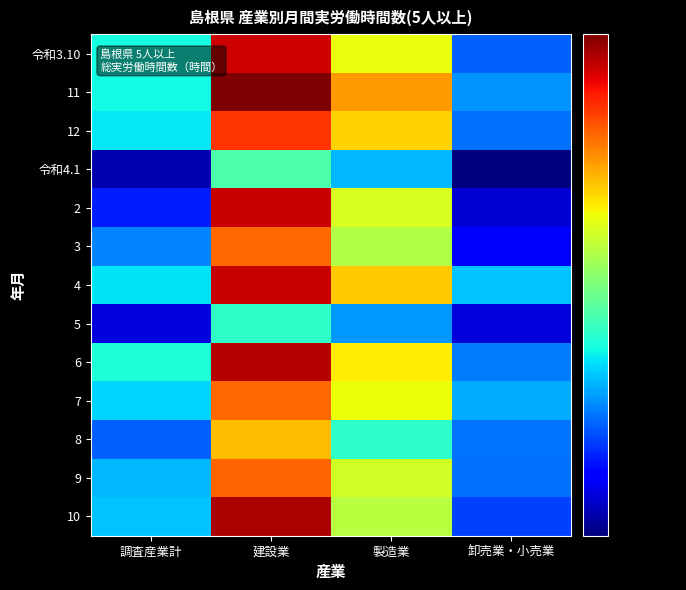

What is the difference between the highest and lowest values at 卸売業・小売業?

14.0